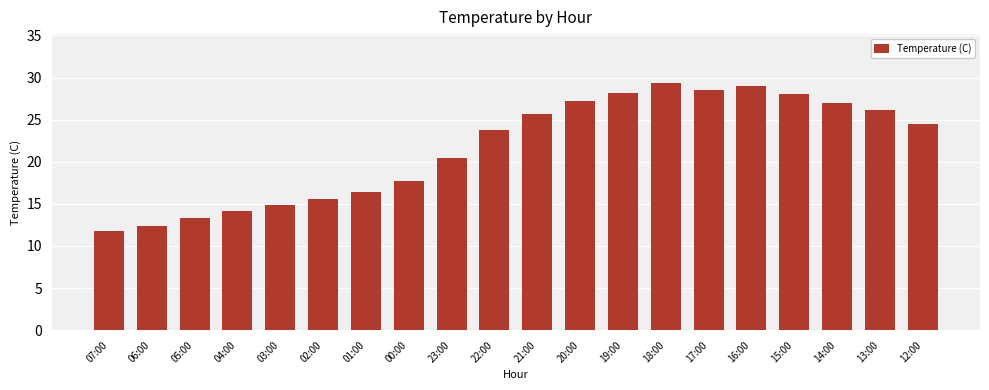

Reading left to right, what are all the values shown in this chart?

07:00=11.8	06:00=12.4	05:00=13.3	04:00=14.1	03:00=14.9	02:00=15.6	01:00=16.4	00:00=17.7	23:00=20.4	22:00=23.8	21:00=25.7	20:00=27.2	19:00=28.2	18:00=29.3	17:00=28.5	16:00=29.0	15:00=28.0	14:00=27.0	13:00=26.2	12:00=24.5